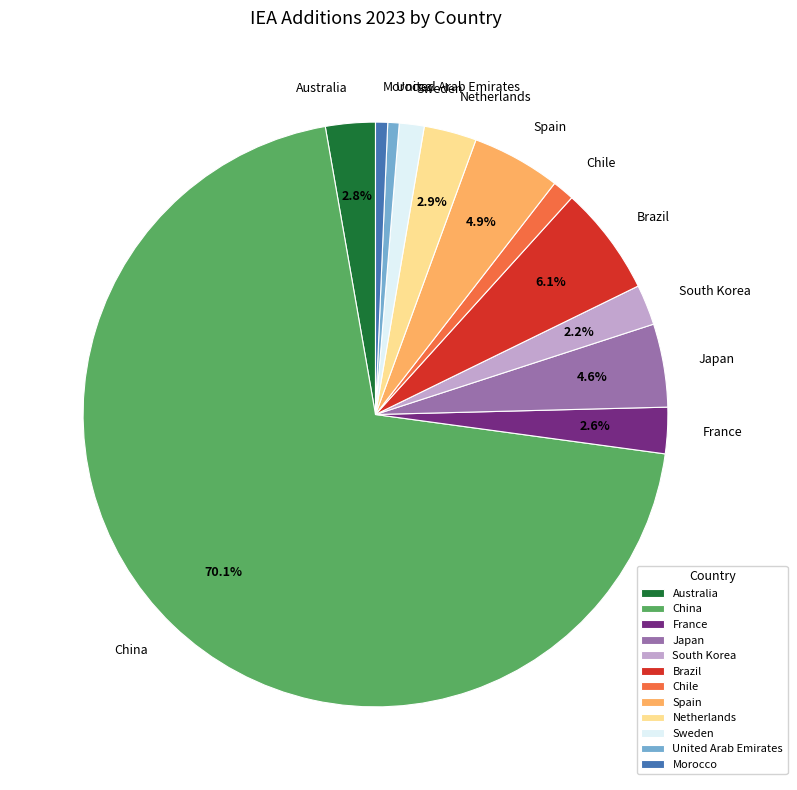

What is the largest slice in the pie chart?

China